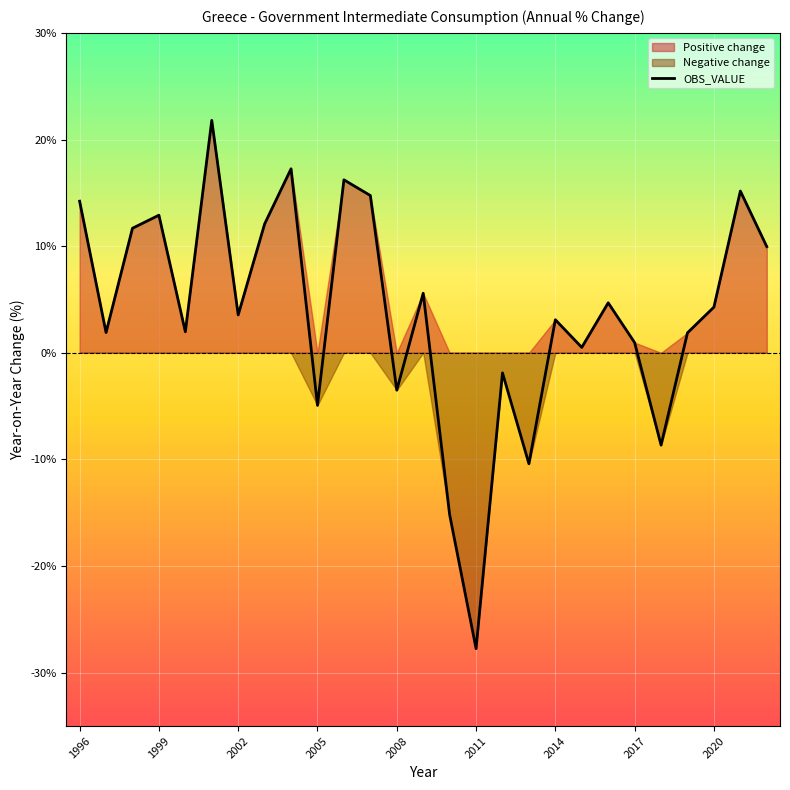

What is the minimum value shown in the chart?

-27.7